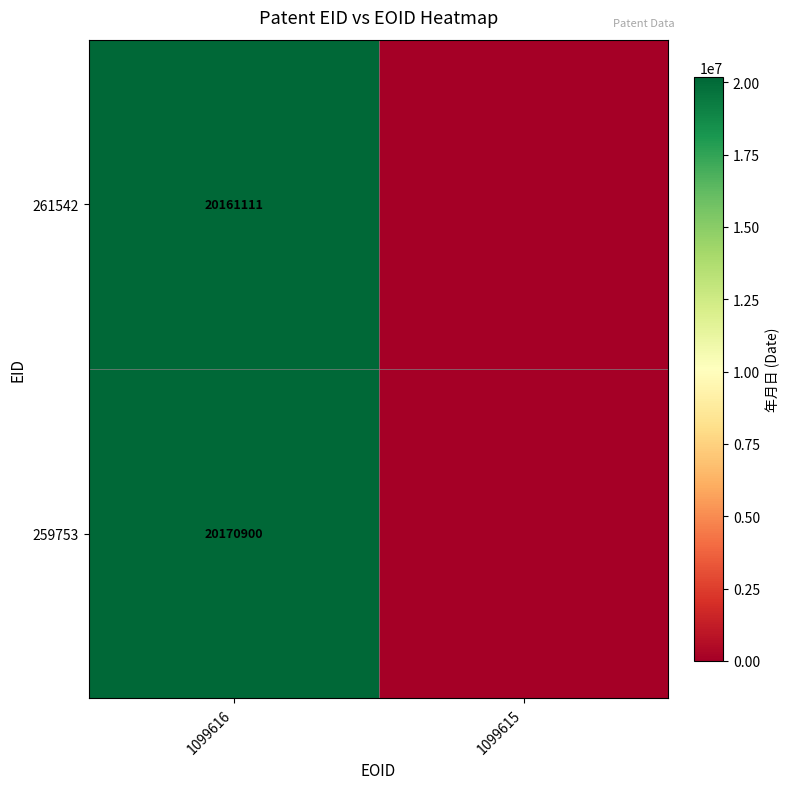

Is the value of 259753 at 1099616 greater than the value of 261542 at 1099616?

Yes